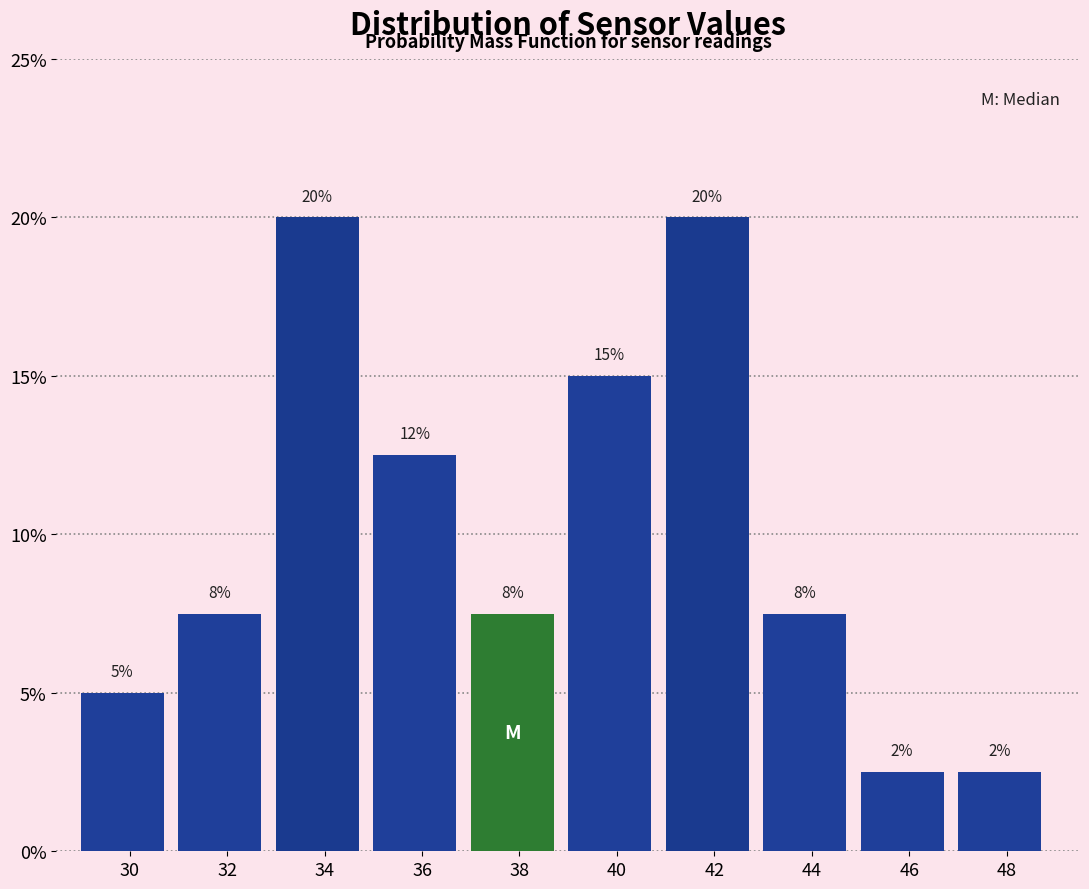

Are the bars horizontal?

No